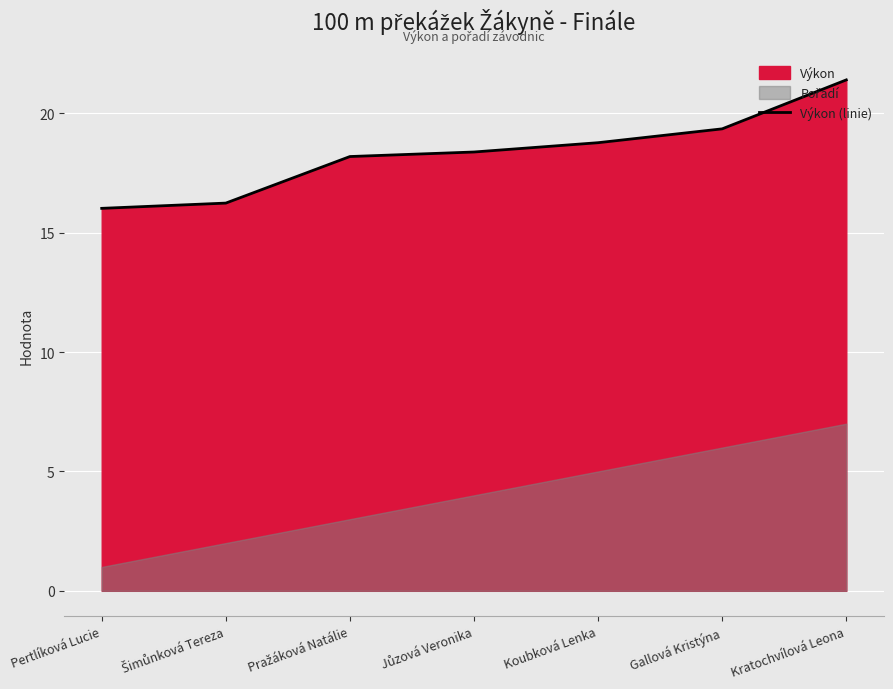

What position from the right is Šimůnková Tereza?

6